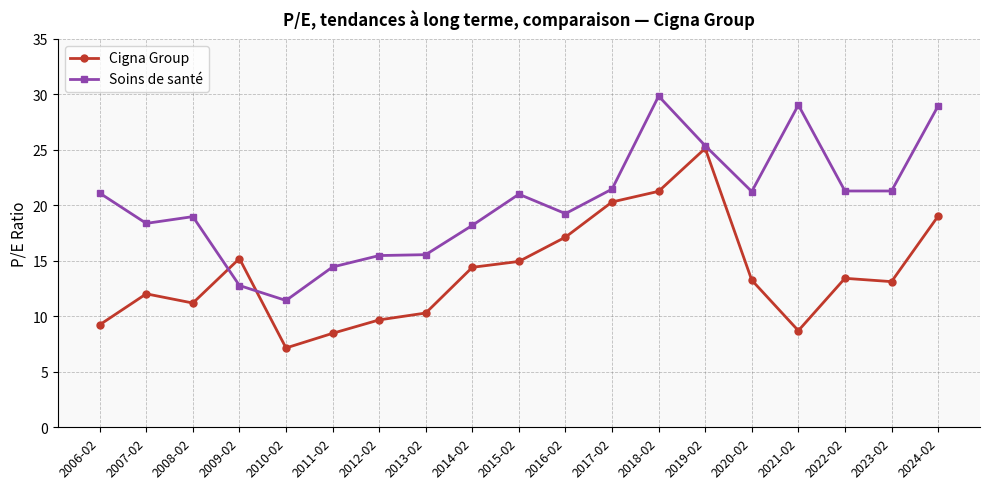

What position from the right is 2016-02?

9